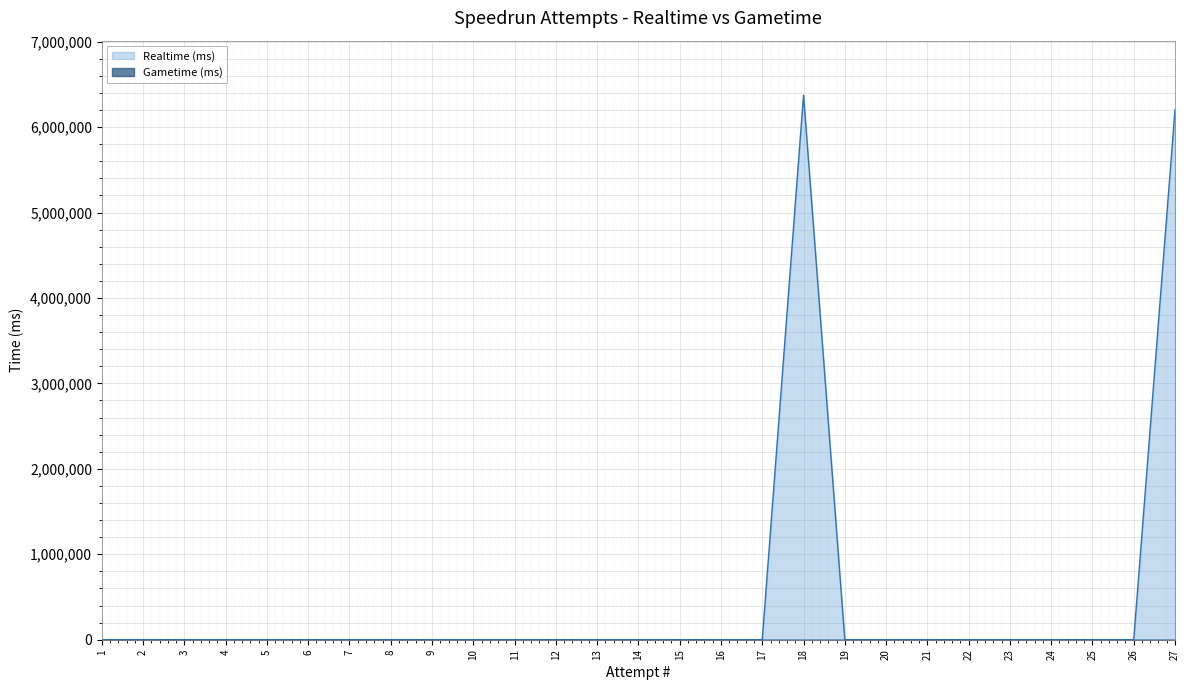

Reading left to right, transcribe all the data shown in this chart.

1=0	2=0	3=0	4=0	5=0	6=0	7=0	8=0	9=0	10=0	11=0	12=0	13=0	14=0	15=0	16=0	17=0	18=6373932	19=0	20=0	21=0	22=0	23=0	24=0	25=0	26=0	27=6203040